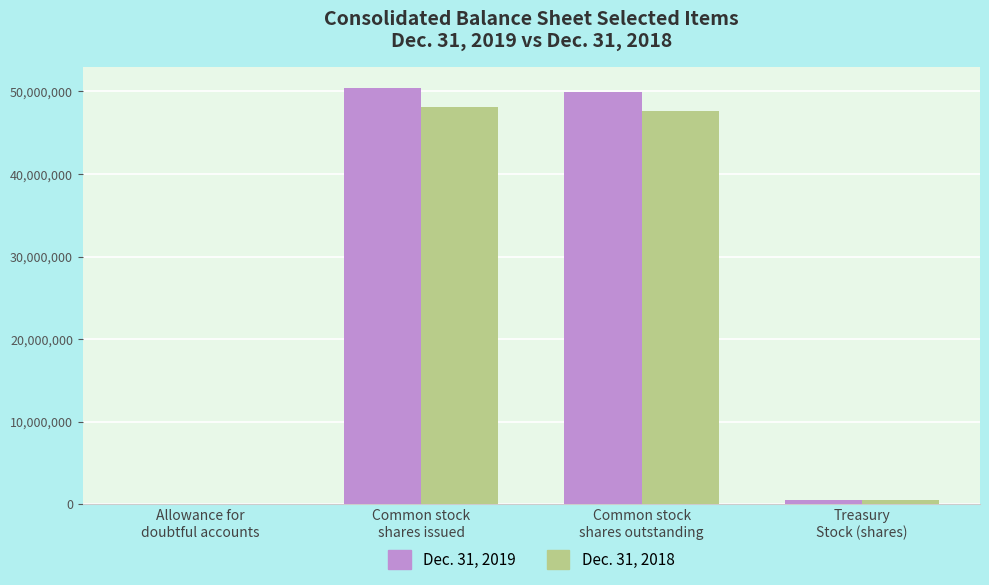

Count the number of categories in the chart.

4